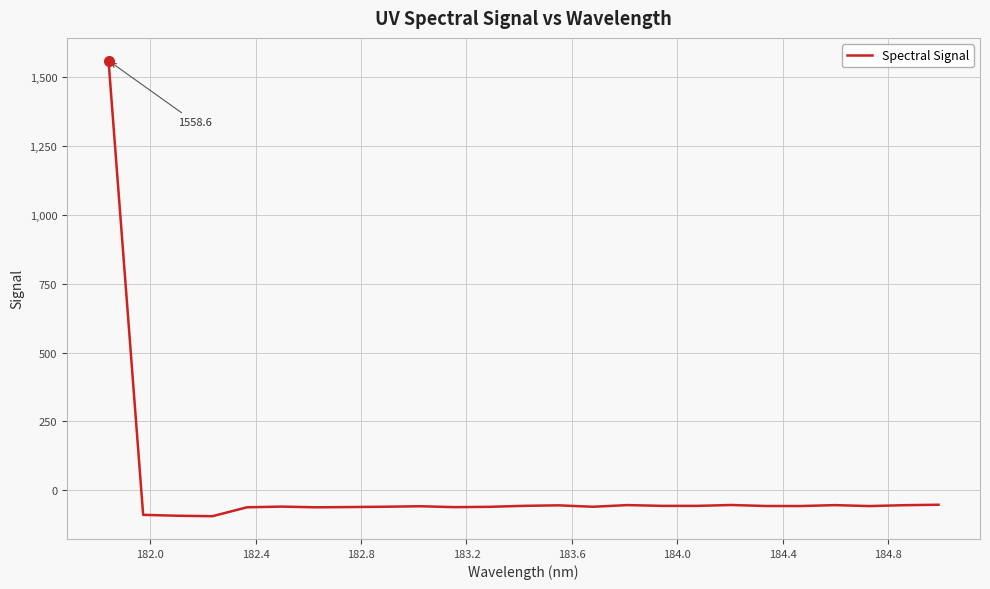

What is the smallest value displayed?

-93.5